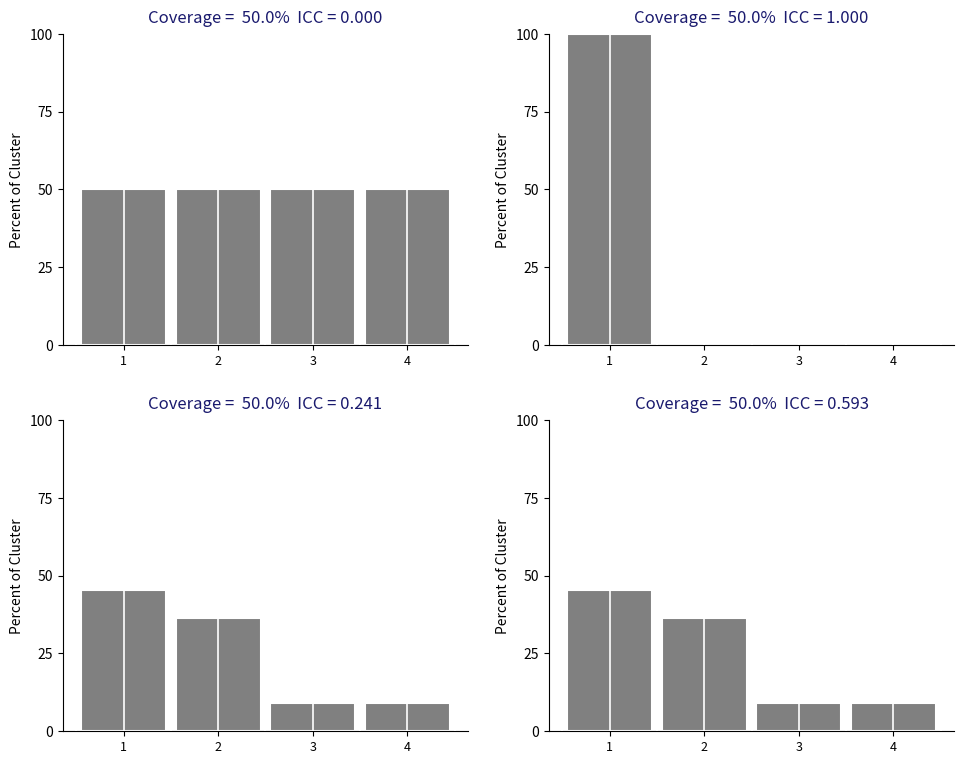

Does the chart contain any negative values?

No